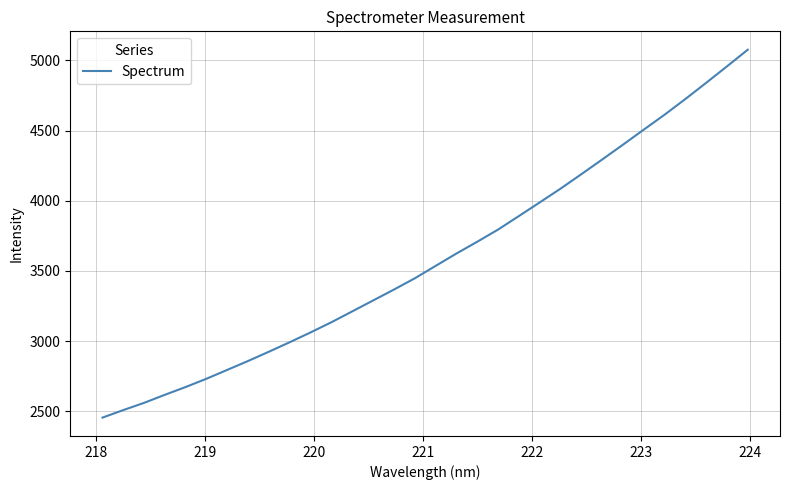

What is the greatest value displayed?

5075.9